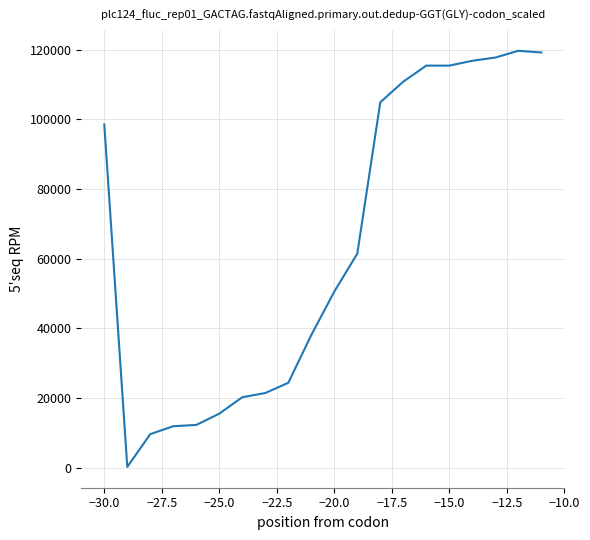

What is the difference between the maximum and minimum values?

119472